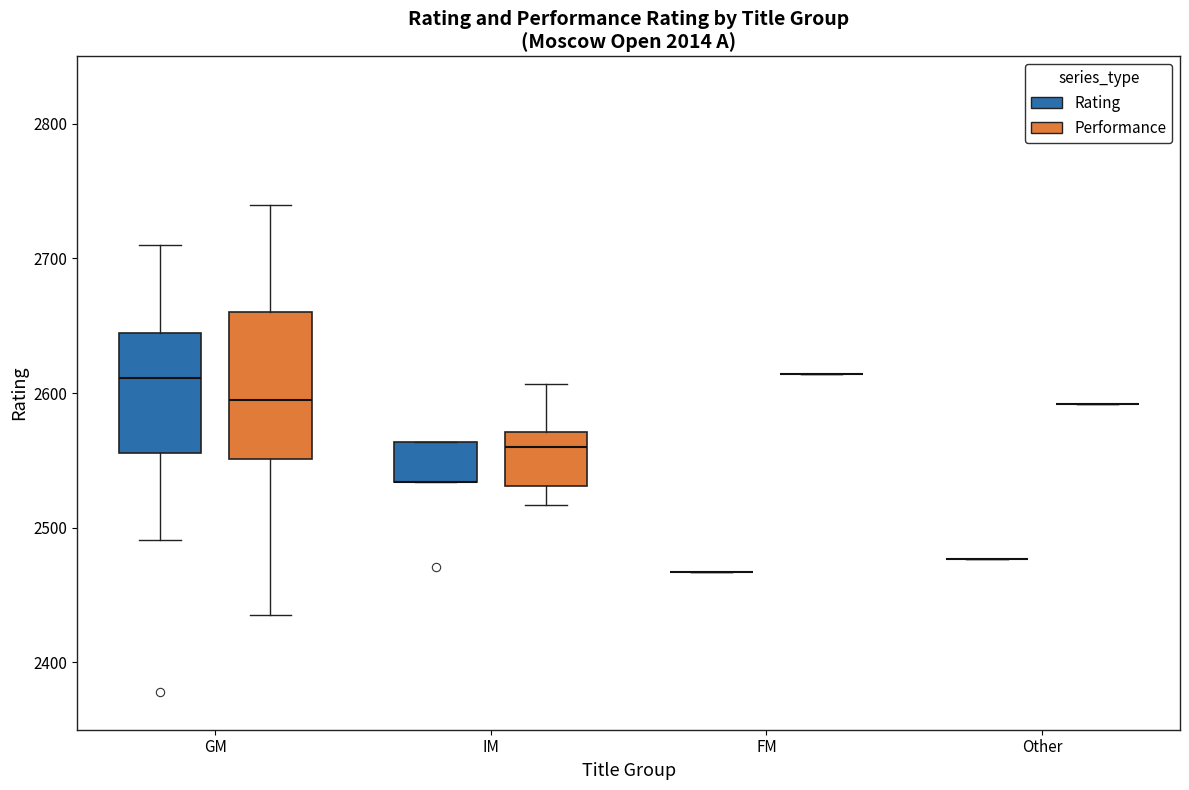

Reading left to right, read every box against the y-axis: the position of its median line, the range the box covers, and the ends of its whiskers. The values are not printed on the chart, so give them approximately, as read against the axis.

GM (Rating): median 2610, box 2560 to 2640, whiskers 2490 to 2710
GM (Performance): median 2600, box 2550 to 2660, whiskers 2440 to 2740
IM (Rating): median 2530 (drawn on the box's lower edge), box 2530 to 2560, whiskers 2530 to 2560
IM (Performance): median 2560, box 2530 to 2570, whiskers 2520 to 2610
FM (Rating): box collapsed to a line at 2470, whiskers 2470 to 2470
FM (Performance): box collapsed to a line at 2610, whiskers 2610 to 2610
Other (Rating): box collapsed to a line at 2480, whiskers 2480 to 2480
Other (Performance): box collapsed to a line at 2590, whiskers 2590 to 2590